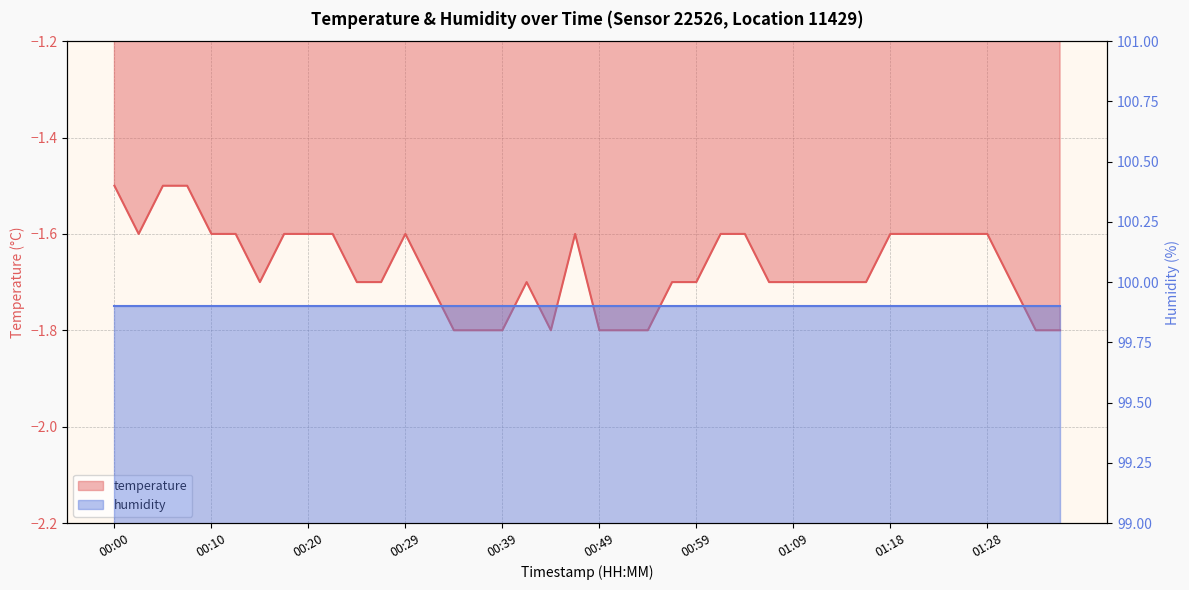

What position from the right is 00:03?

39